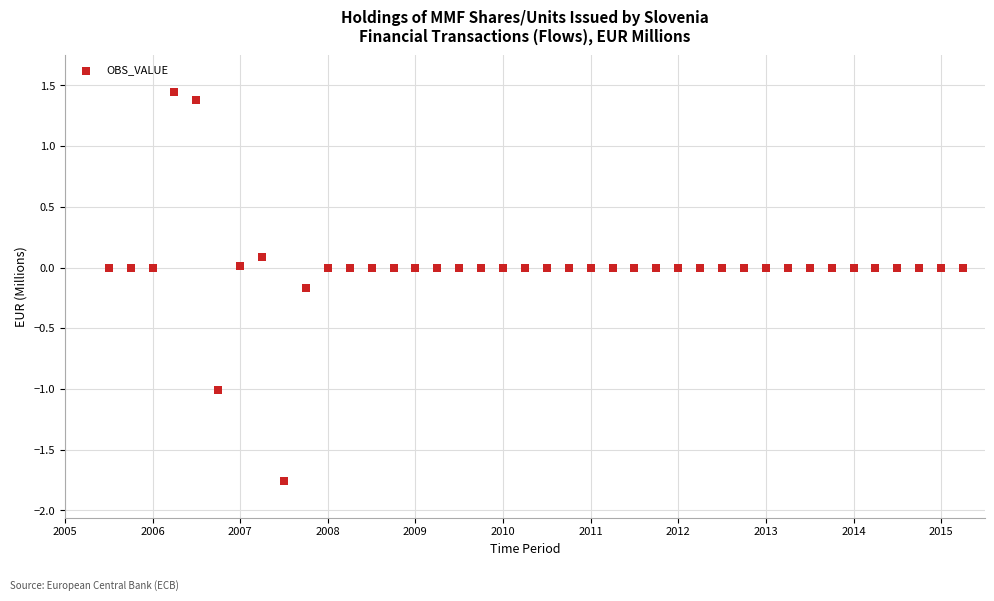

What is the range of X values (max minus min)?

9.8